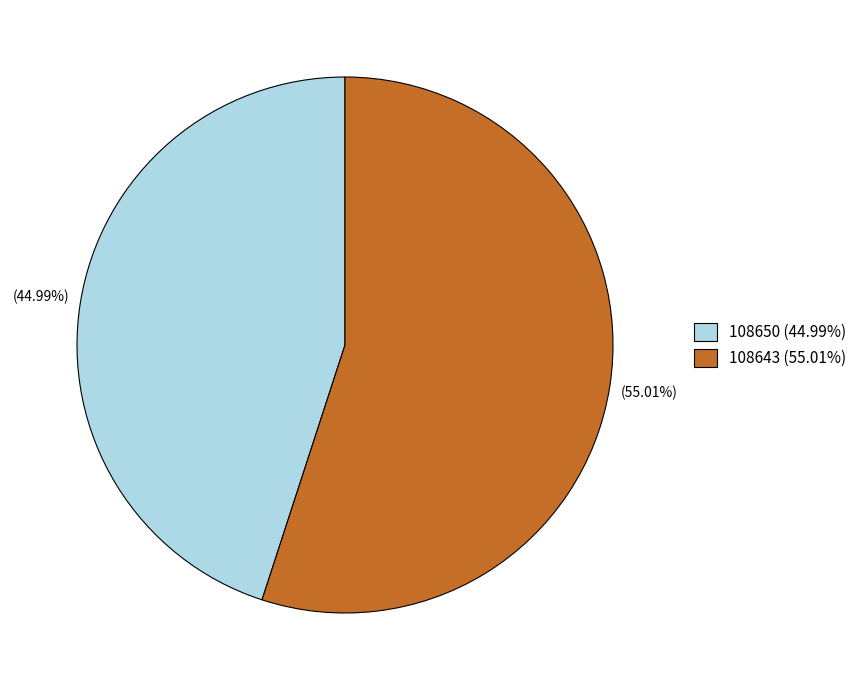

To the nearest percent, what is the combined percentage of 108650 and 108643?

100%